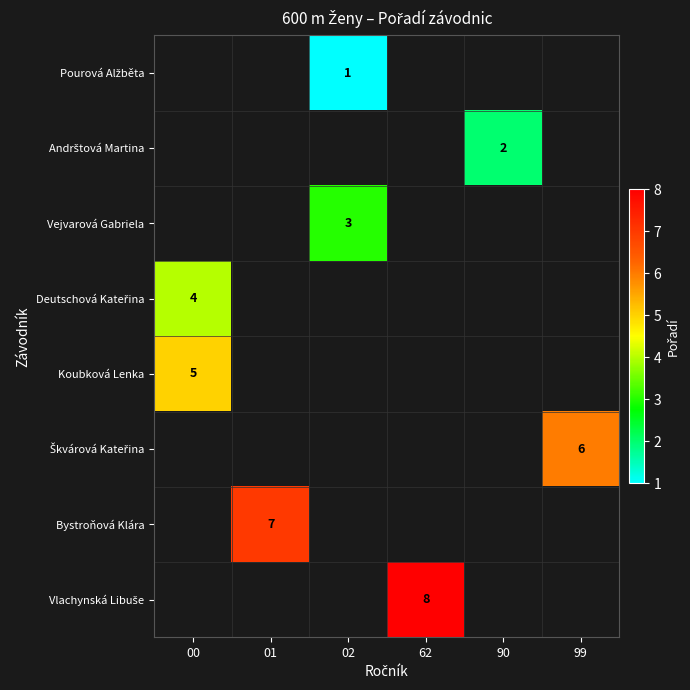

At which category does the chart reach its peak across all series?

62